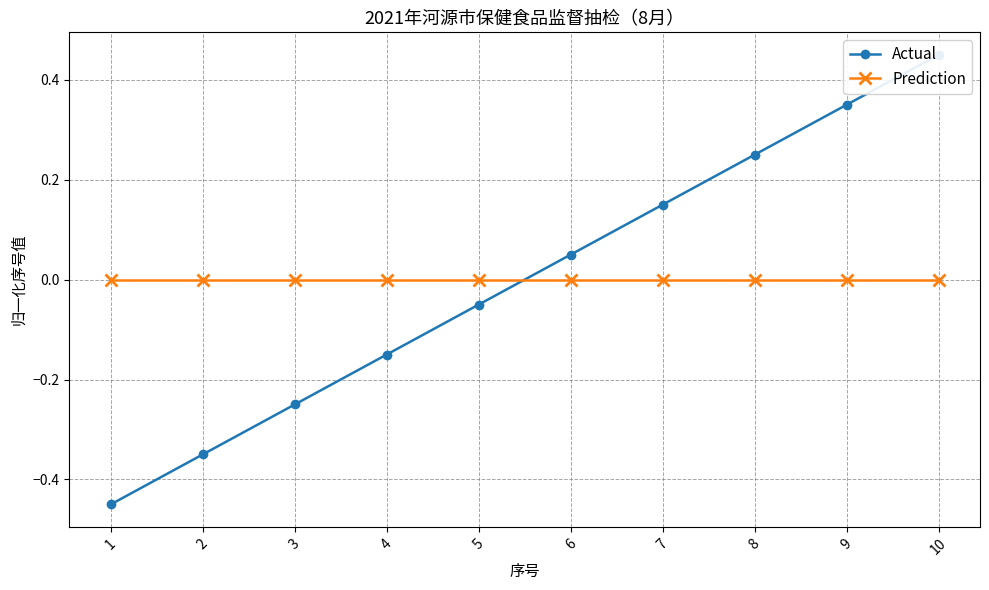

Rank the series at 5 from lowest to highest value.

Actual, Prediction